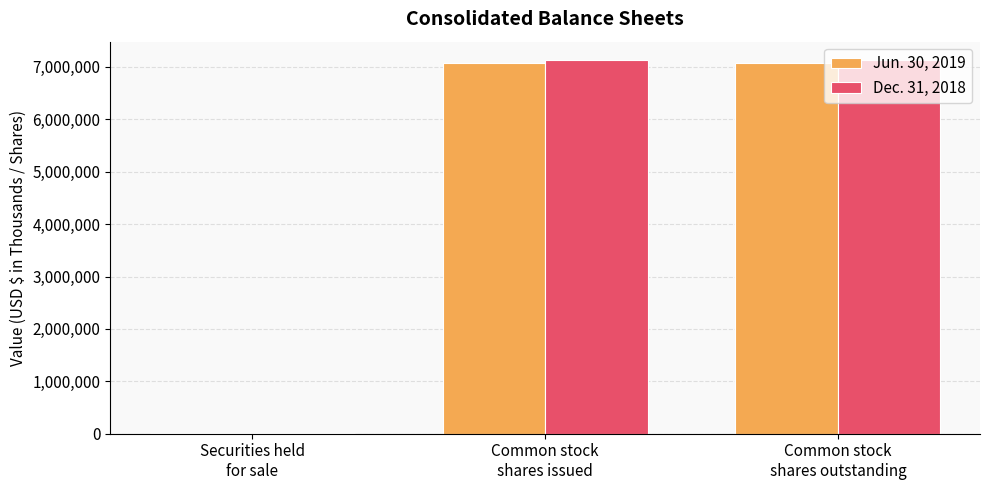

What is the total value across all series at Common stock
shares issued?

14198603